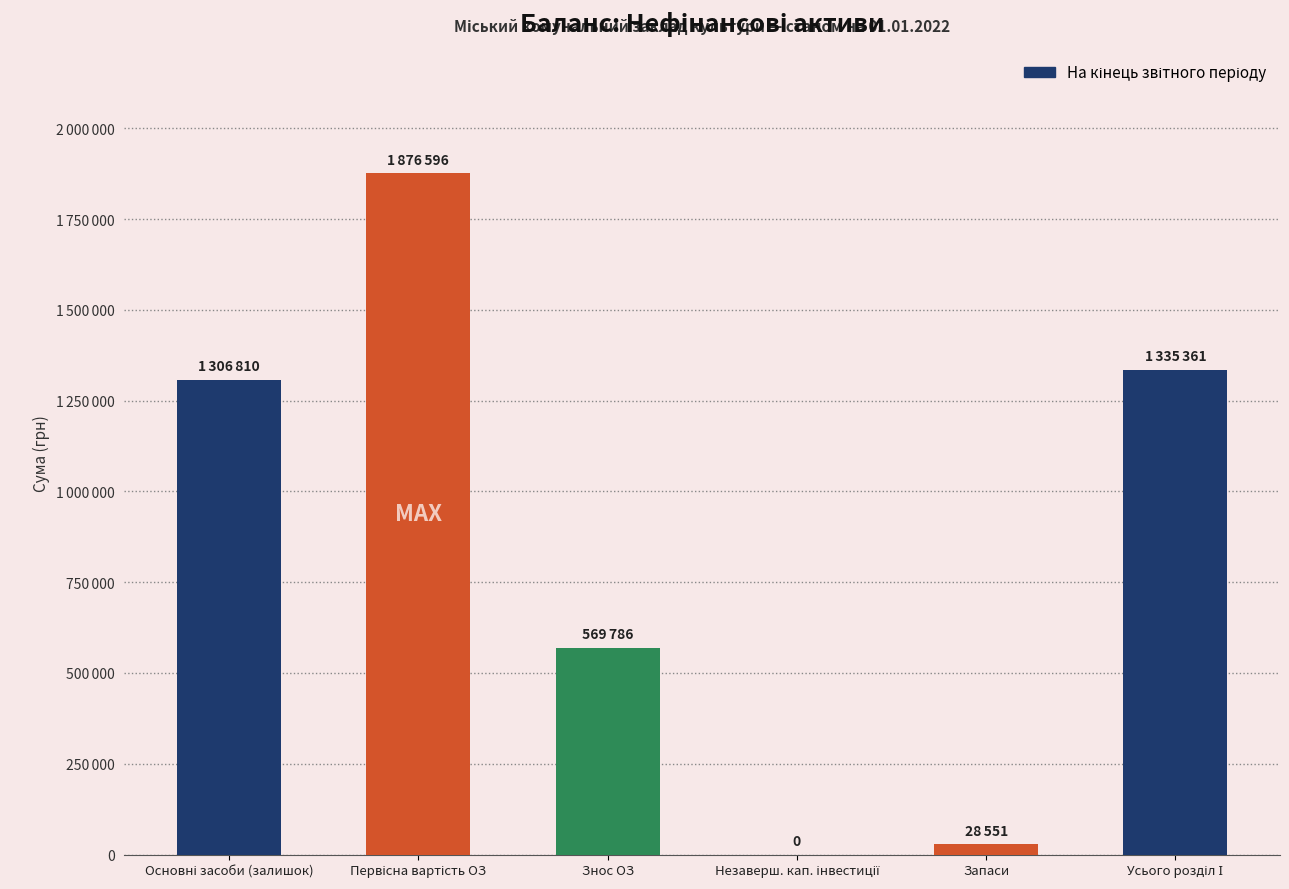

List the labels in order of value, smallest first.

Незаверш. кап. інвестиції, Запаси, Знос ОЗ, Основні засоби (залишок), Усього розділ І, Первісна вартість ОЗ